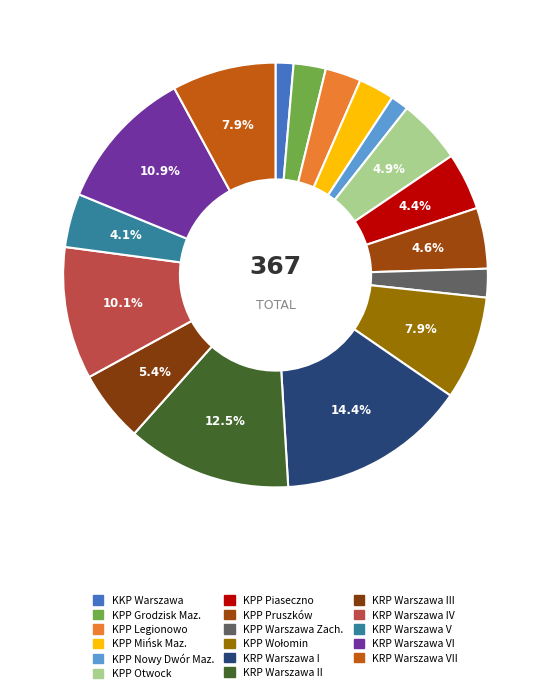

Is there a majority slice in this chart?

No